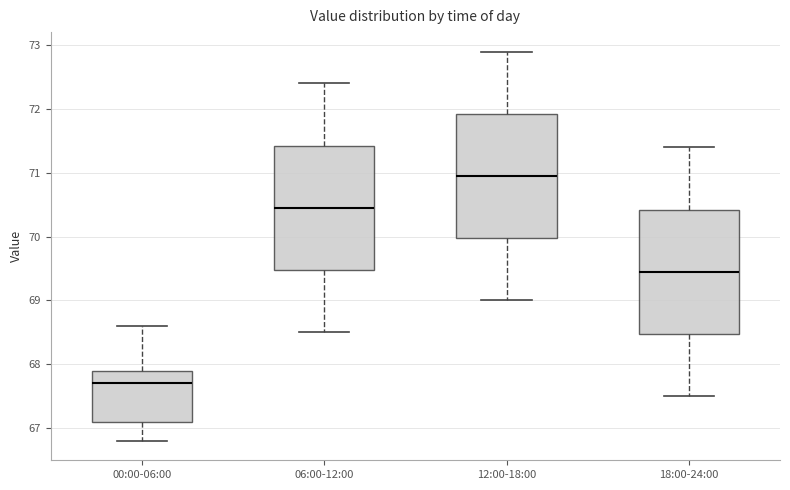

Reading left to right, read every box against the y-axis: the position of its median line, the range the box covers, and the ends of its whiskers. The values are not printed on the chart, so give them approximately, as read against the axis.

00:00-06:00: median 67.7, box 67.1 to 67.9, whiskers 66.8 to 68.6
06:00-12:00: median 70.5, box 69.5 to 71.4, whiskers 68.5 to 72.4
12:00-18:00: median 71.0, box 70.0 to 71.9, whiskers 69.0 to 72.9
18:00-24:00: median 69.5, box 68.5 to 70.4, whiskers 67.5 to 71.4